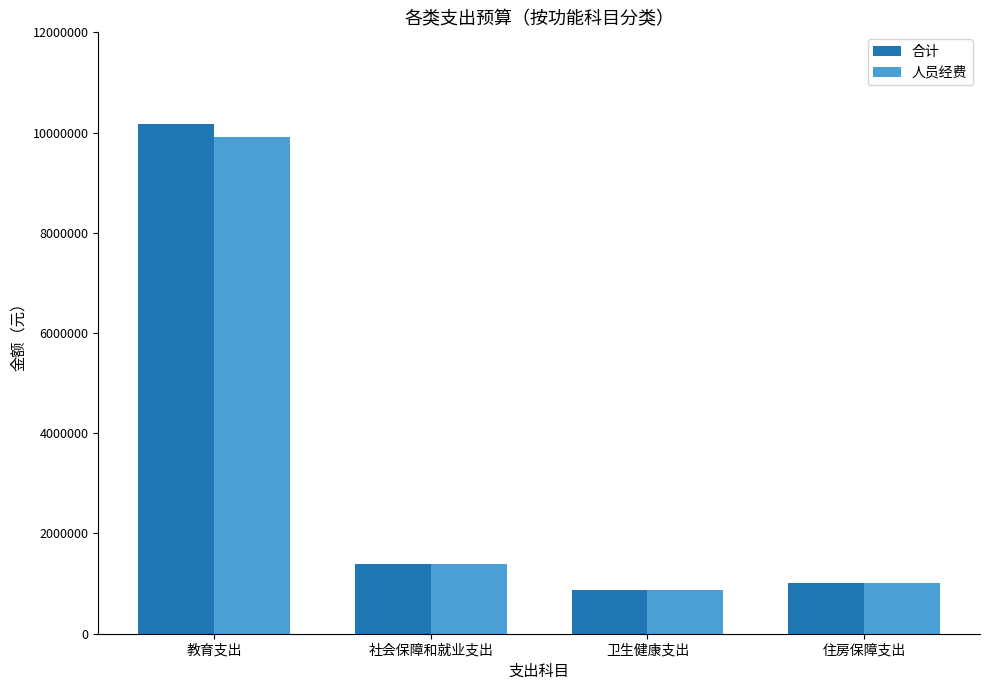

What is the difference between the second highest and second lowest values in the 人员经费 series?

371533.6